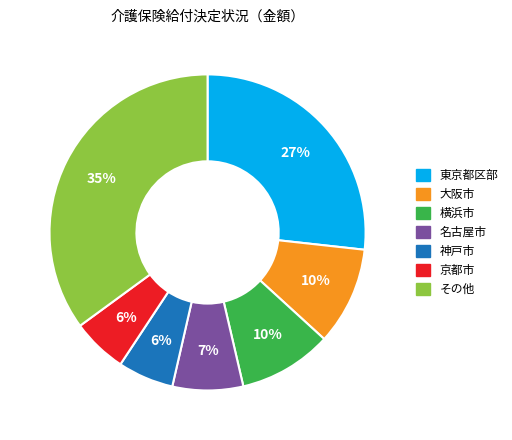

Is there any slice that represents more than half of the pie?

No